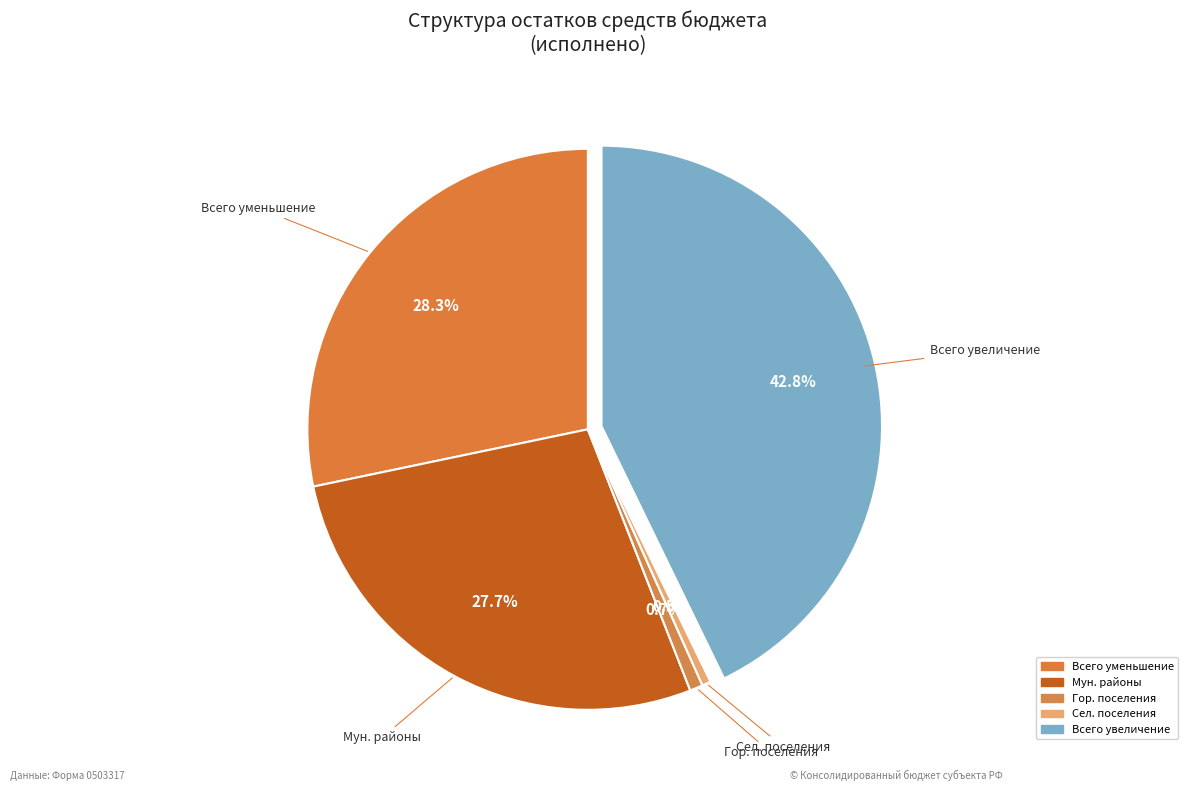

How many slices are in this pie chart?

5